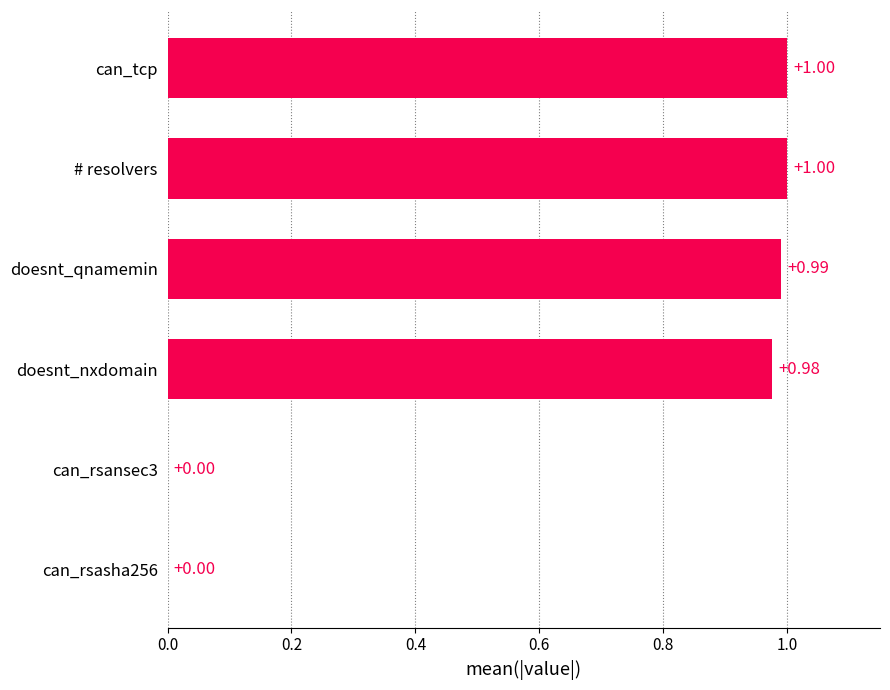

Between doesnt_nxdomain and can_rsansec3, which is larger?

doesnt_nxdomain